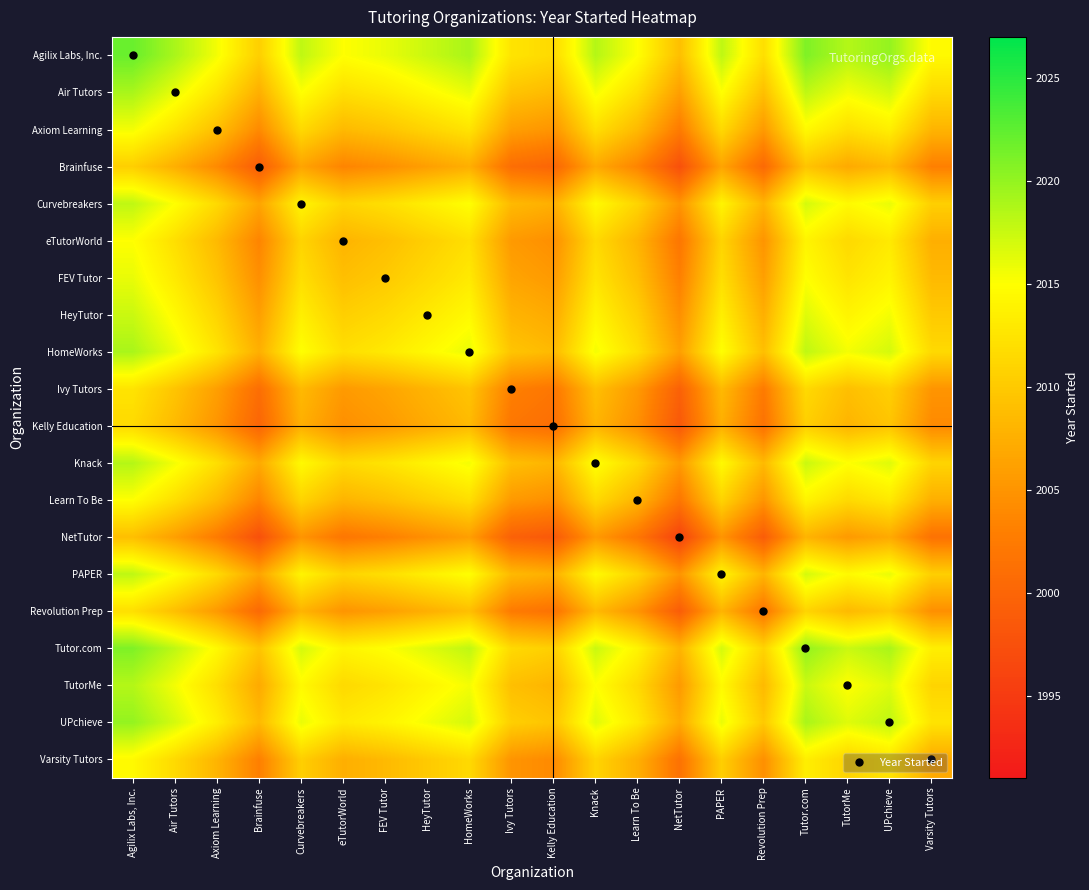

Which series has the widest spread of values?

Agilix Labs, Inc.